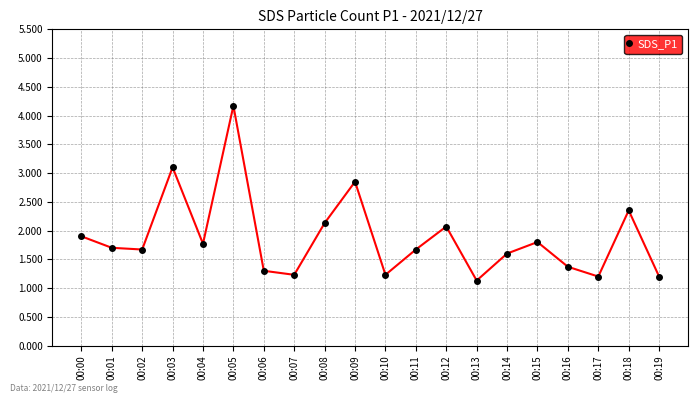

The chart shows a value of 2.2 at 00:16. True or false?

False